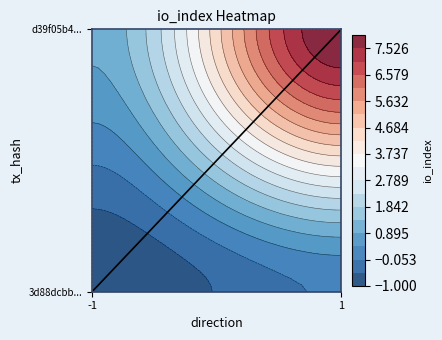

Between 1 and -1, which is larger?

1